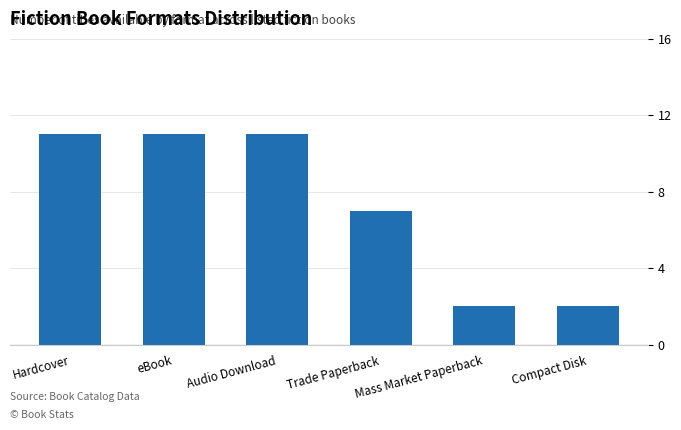

What is the greatest value displayed?

11